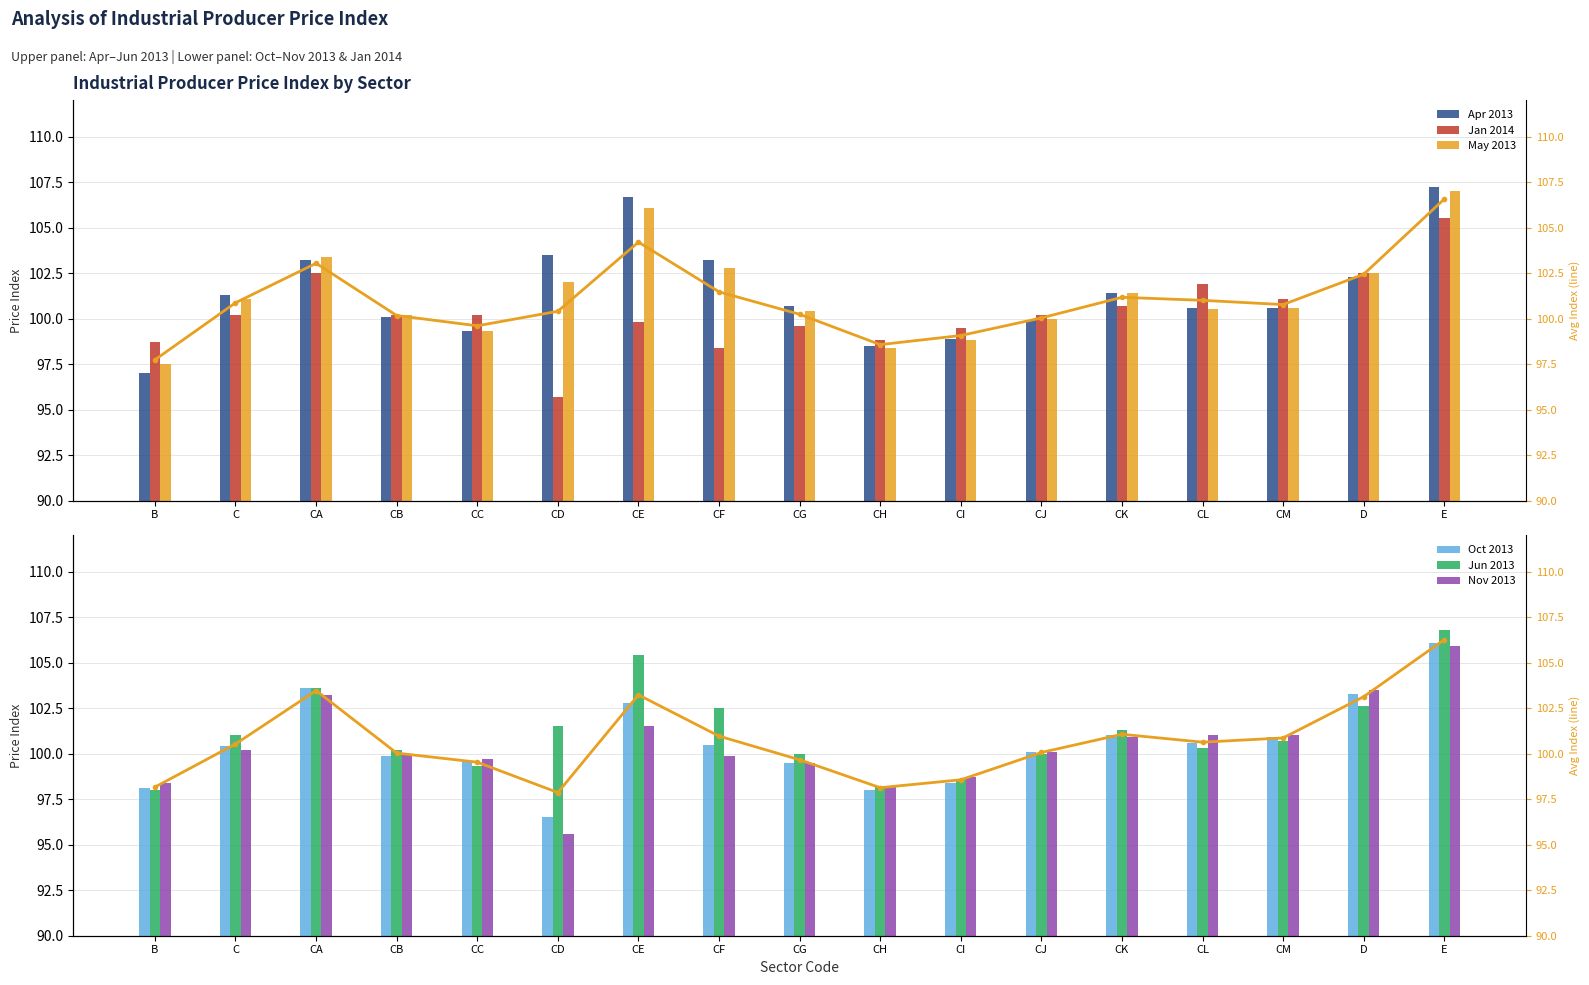

What is the minimum value for Apr 2013?

97.0